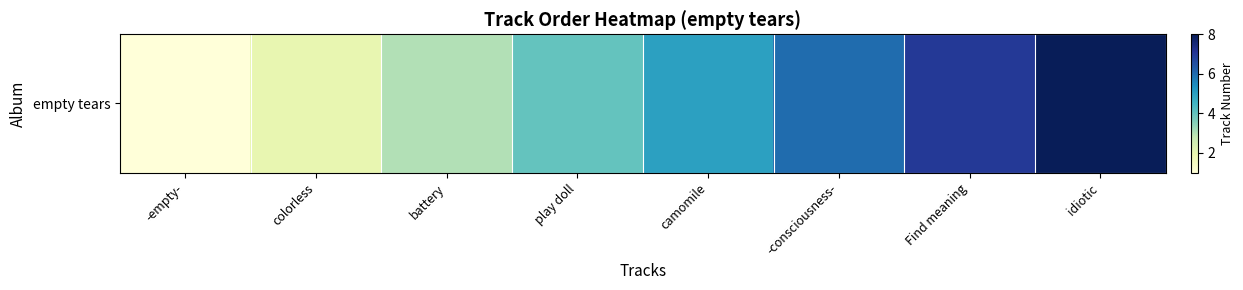

What is the change in value from battery to idiotic?

+5